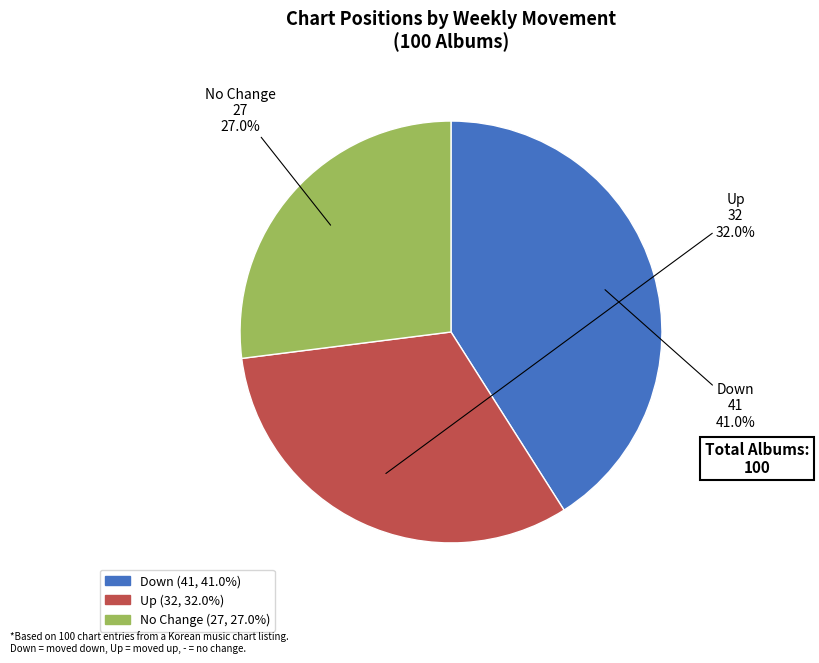

Is there a majority slice in this chart?

No